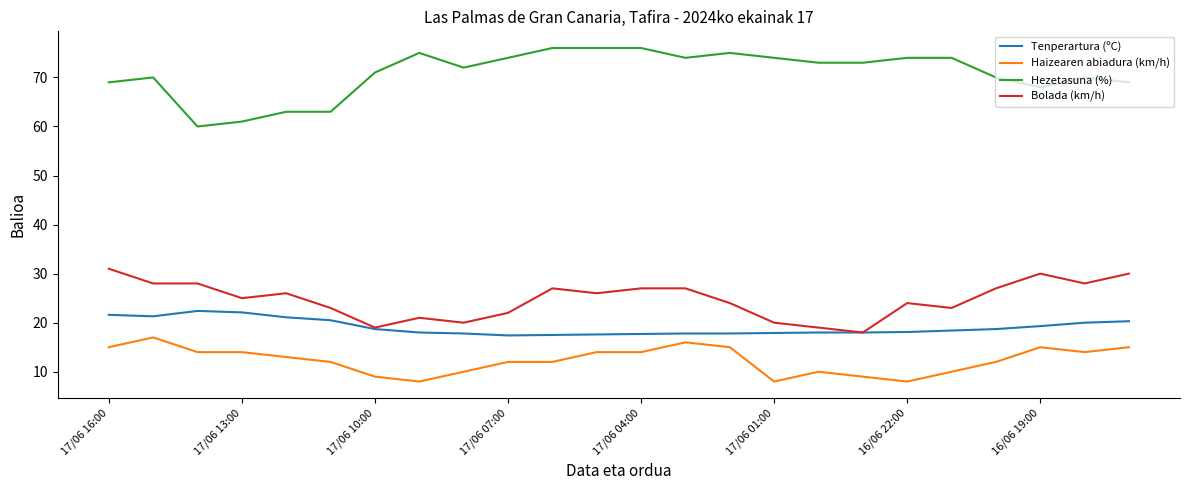

True or false: Hezetasuna (%) and Tenperartura (ºC) cross at least once.

False